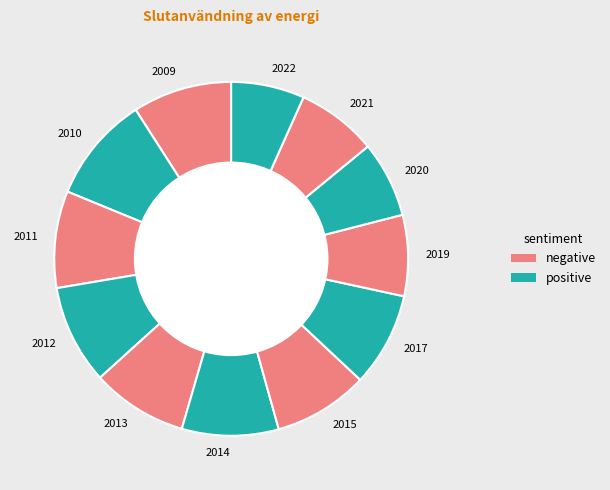

Approximately how many times larger is the value at 2014 compared to 2017?

1.0